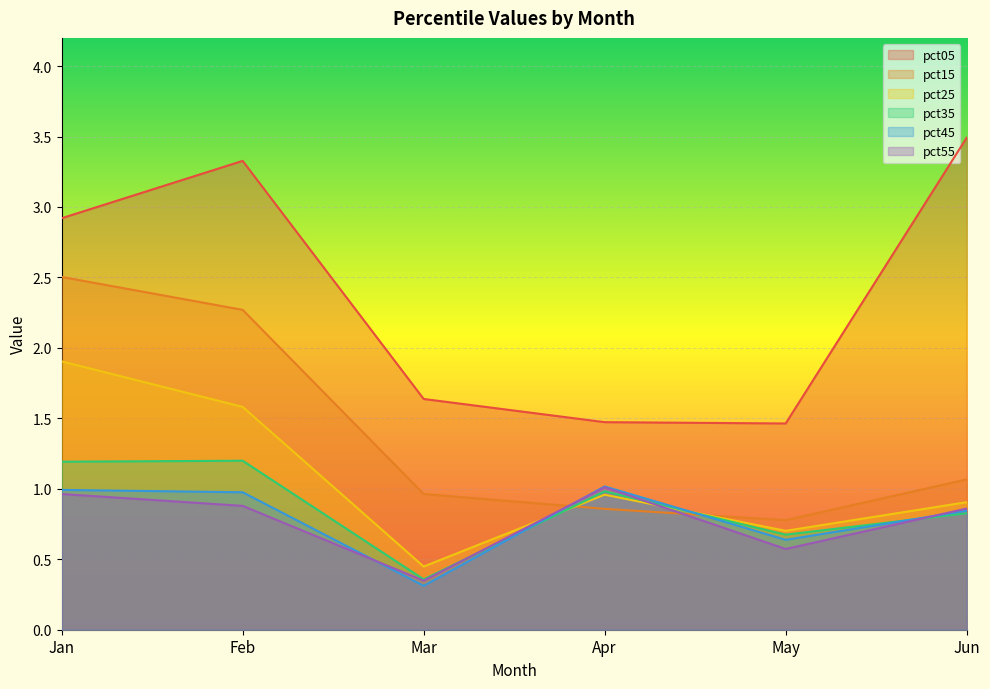

What is the spread (max minus min) of values at May?

0.9